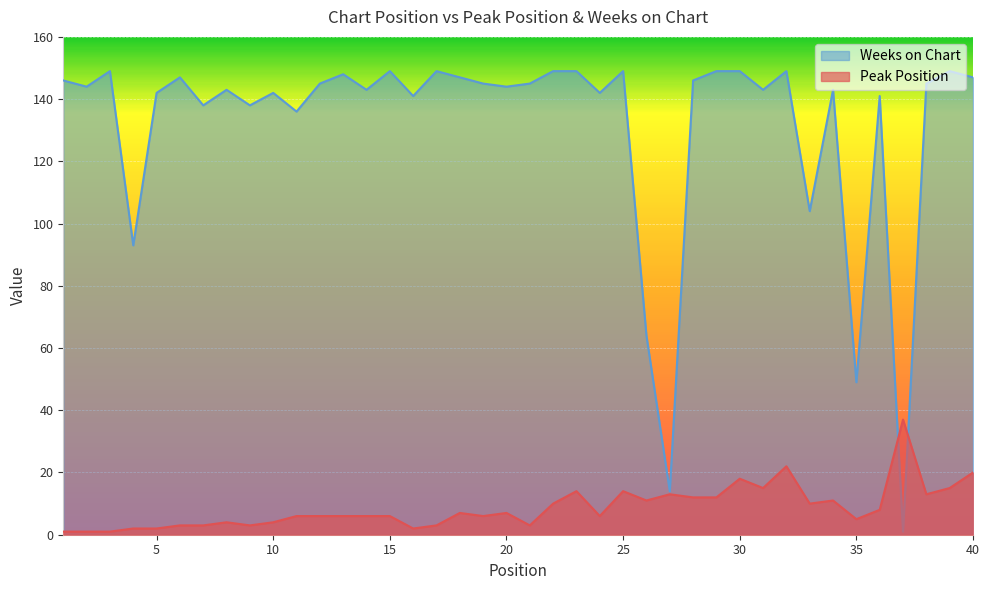

Count the number of categories in the chart.

40